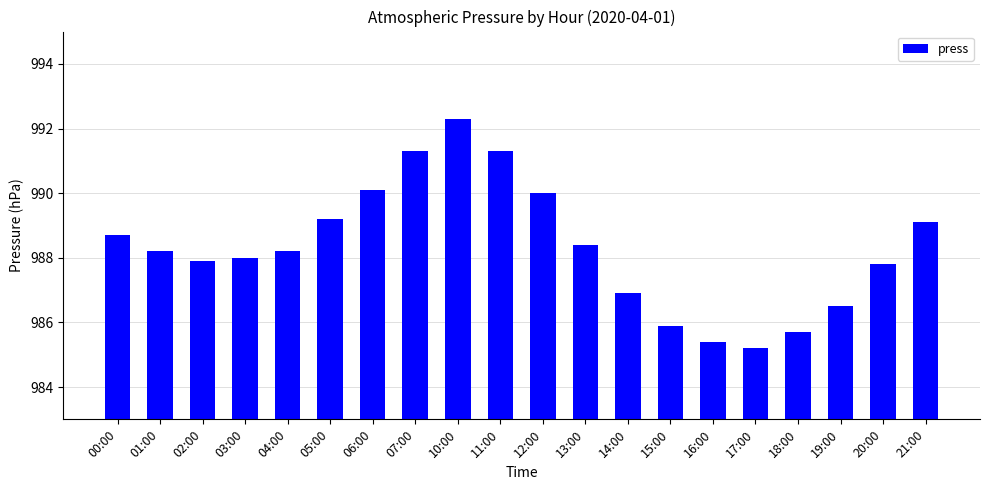

Where is the data nearest to the value 988?

03:00